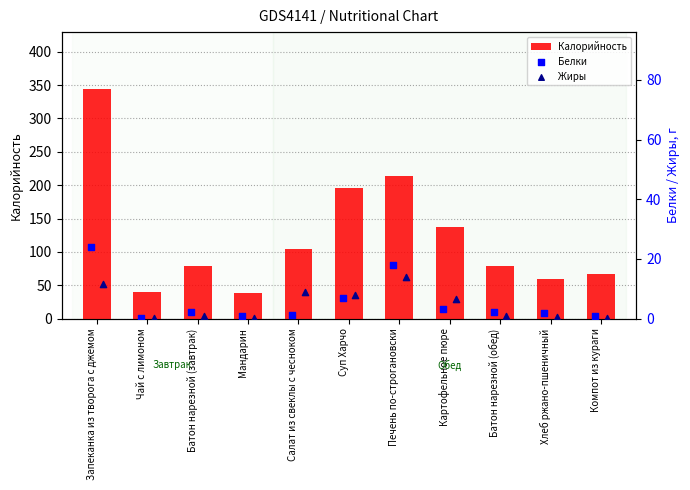

What are all the series names shown in the legend?

Калорийность, Белки, Жиры